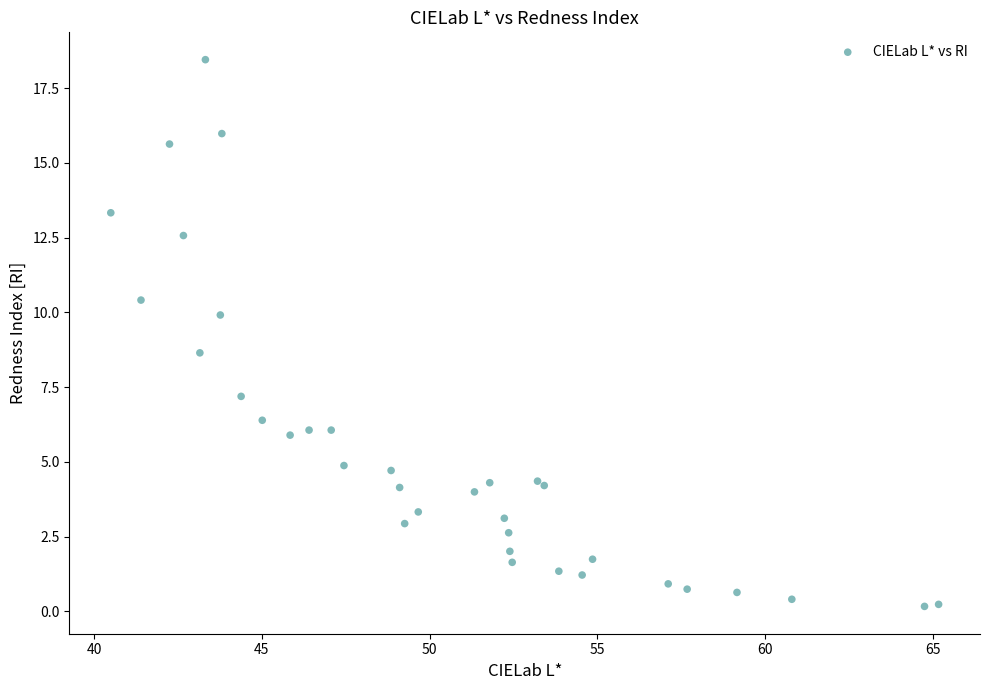

What Y value in the scatter plot is closest to 9?

8.6